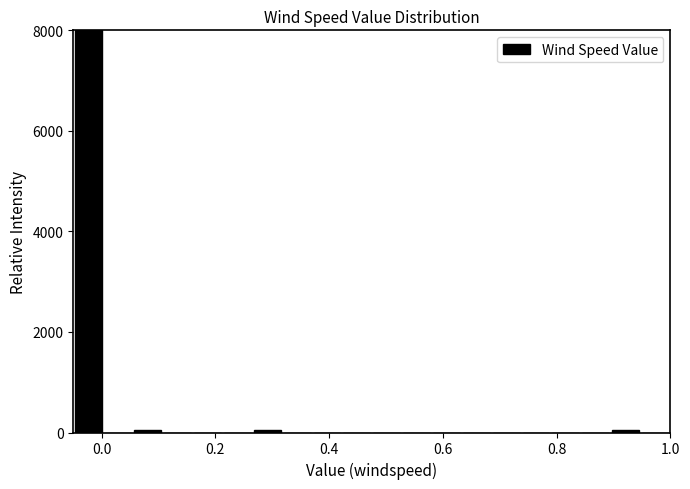

Around what value on the x-axis is the tallest bar? Give the approximate position of its centre, as read against the axis.

-0.02